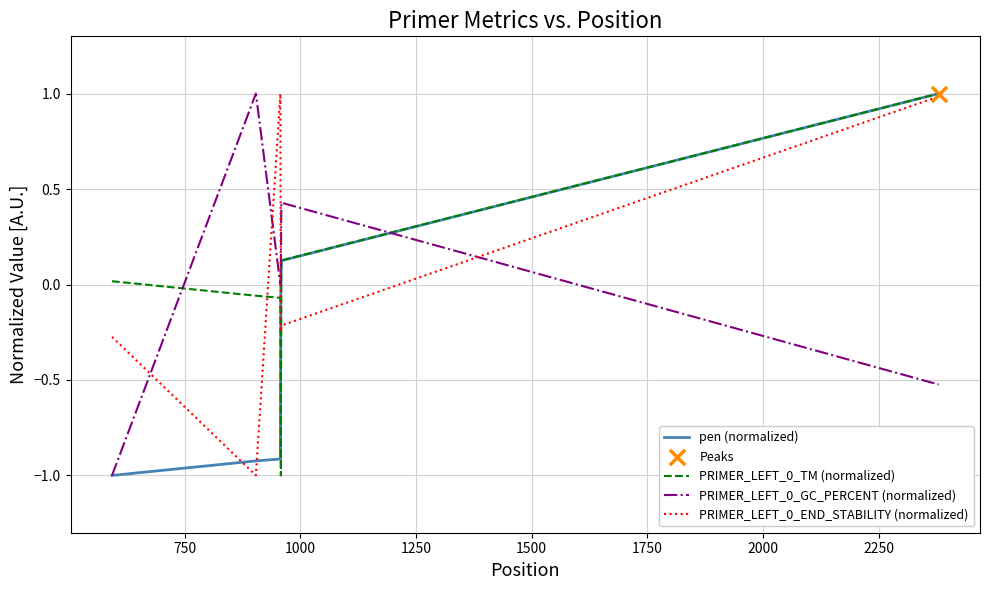

What is the lowest value of the pen (normalized) series?

-1.0